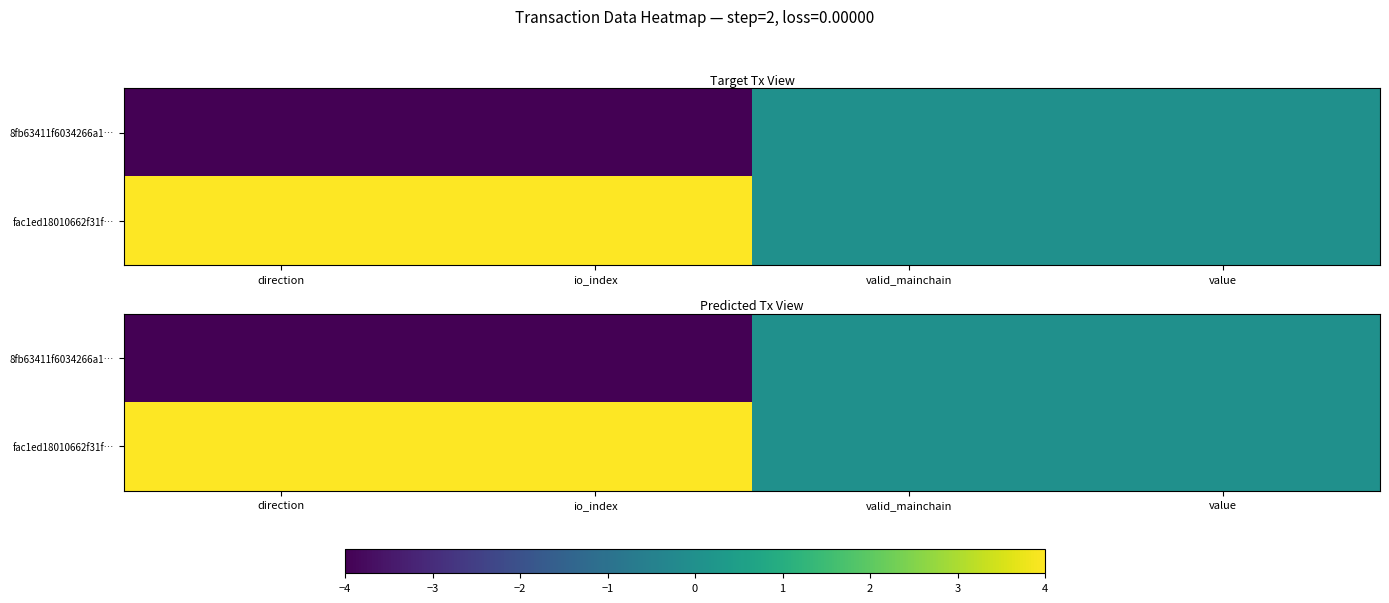

What is the sum of all 8fb63411f6034266a1… values?

-8